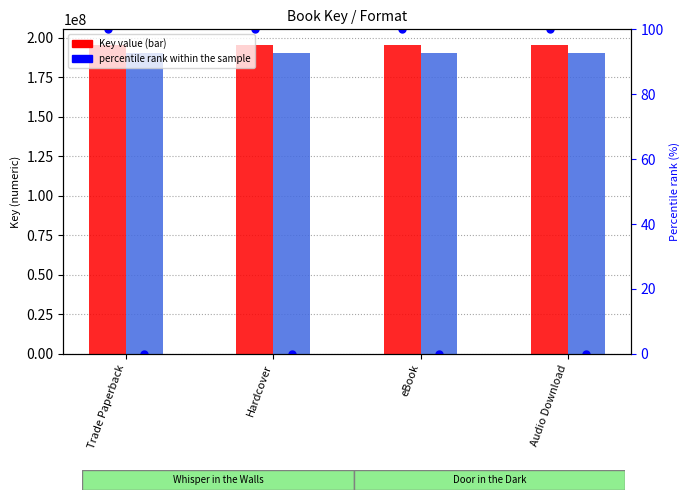

What is the highest value of the Whisper in the Walls (195429618) series?

195429618